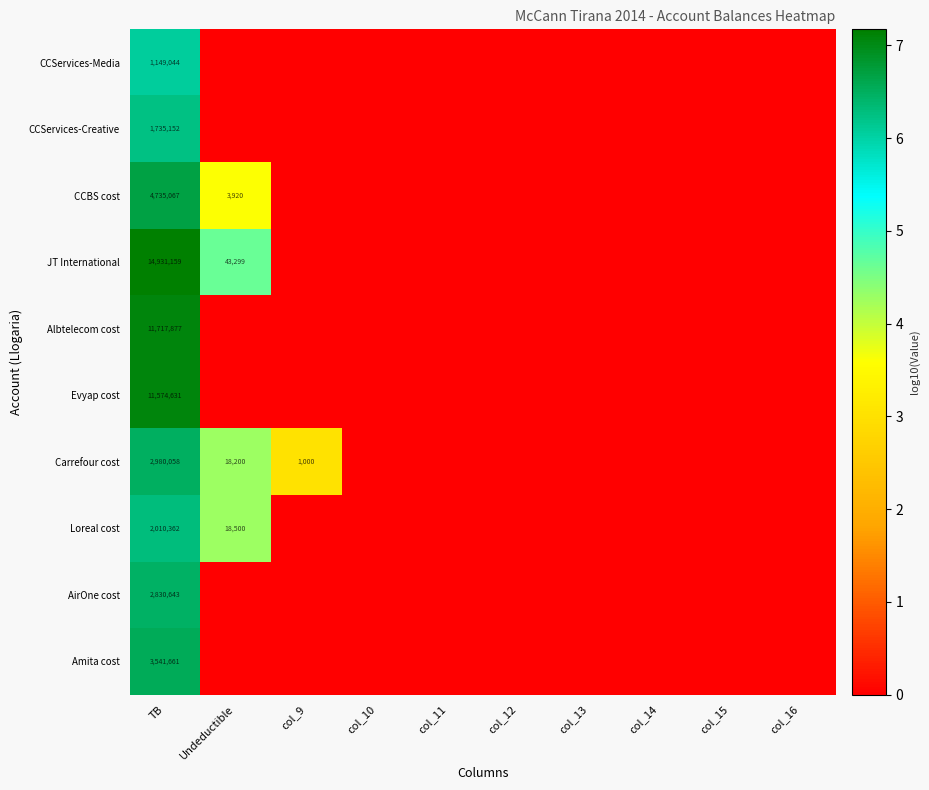

What is the total value across all series at TB?

57205654